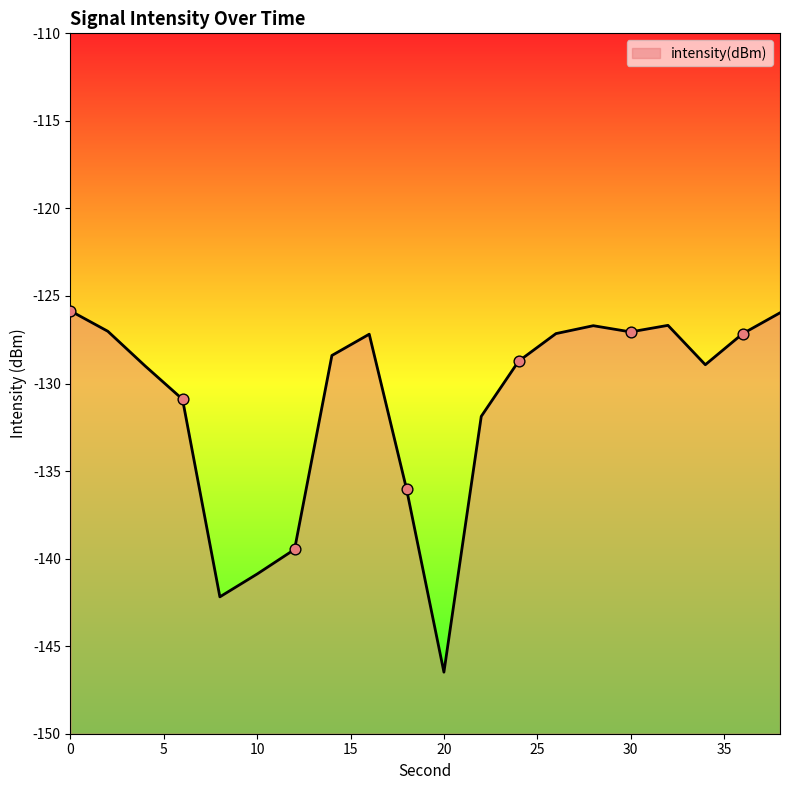

What is the change in value from 22 to 32?

+5.2